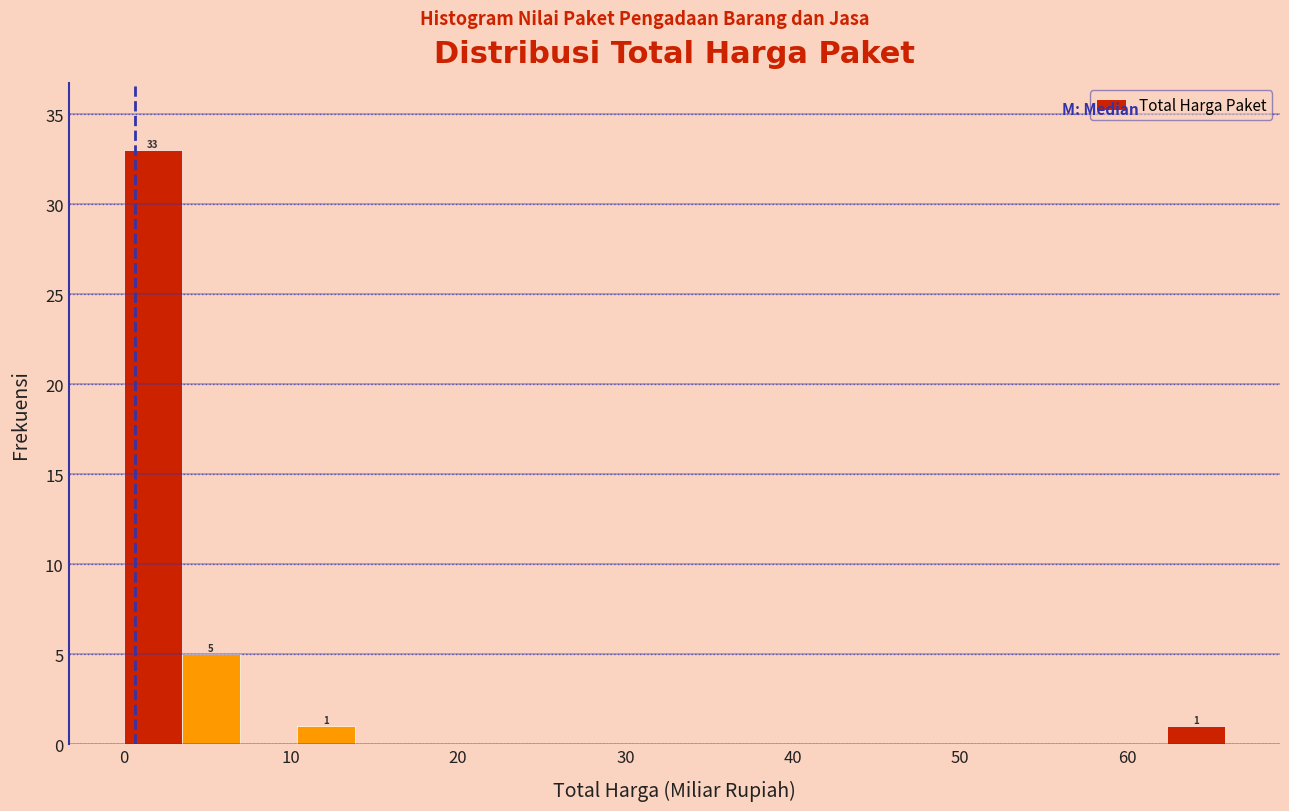

Read against the x-axis, roughly where is the centre of the tallest bar?

2